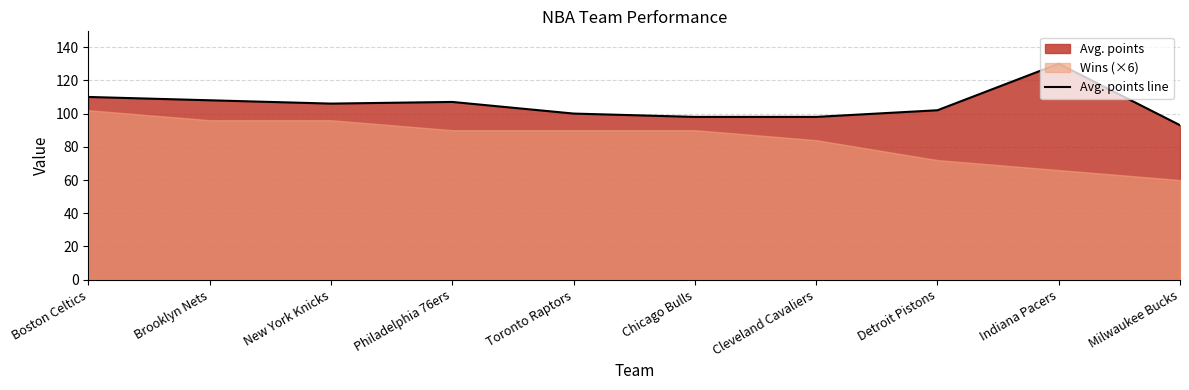

At which category does the chart reach its peak across all series?

Indiana Pacers